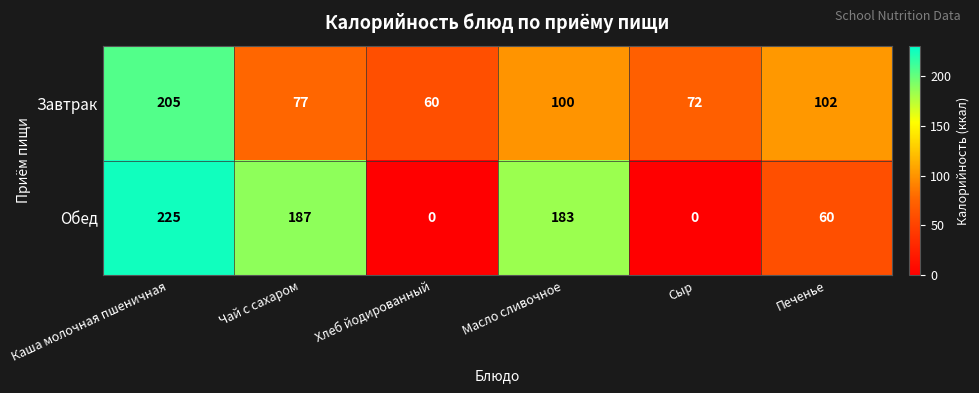

Which series changed the most between Чай с сахаром and Сыр?

Обед